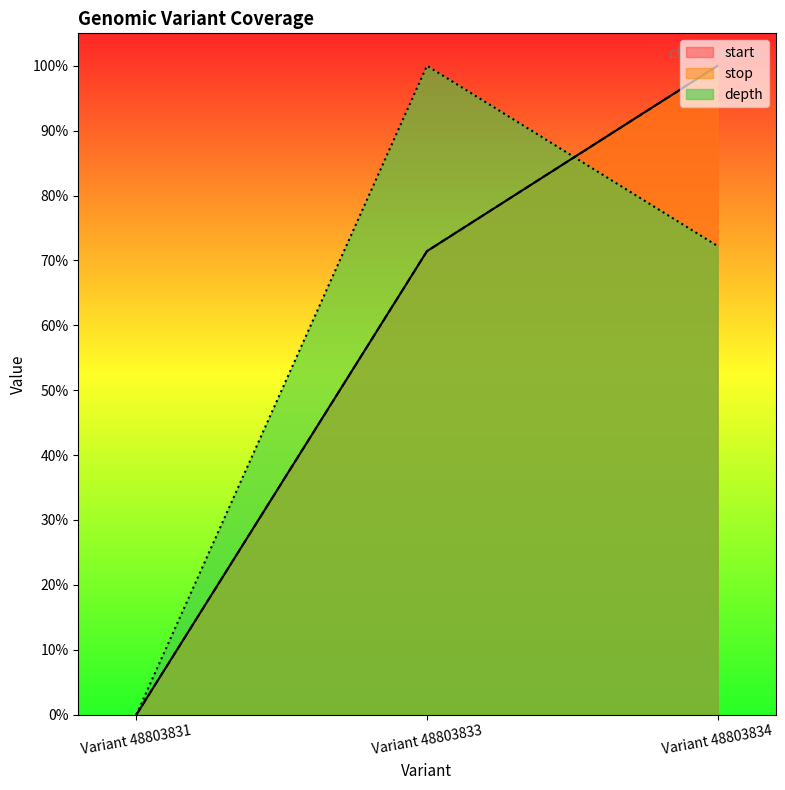

What is the greatest value displayed?

1.0